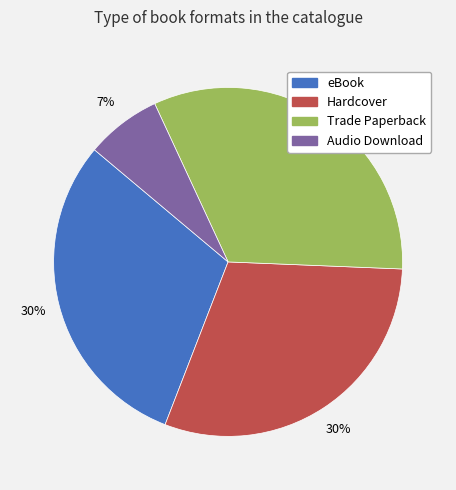

Is it true that Audio Download is 7% of the pie?

True